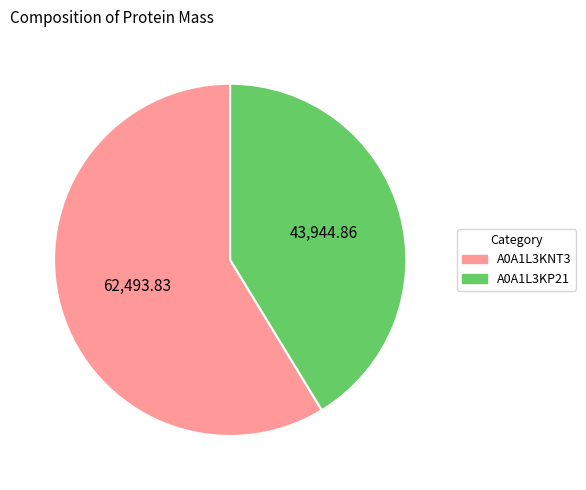

Rank the categories by value from highest to lowest.

A0A1L3KNT3, A0A1L3KP21